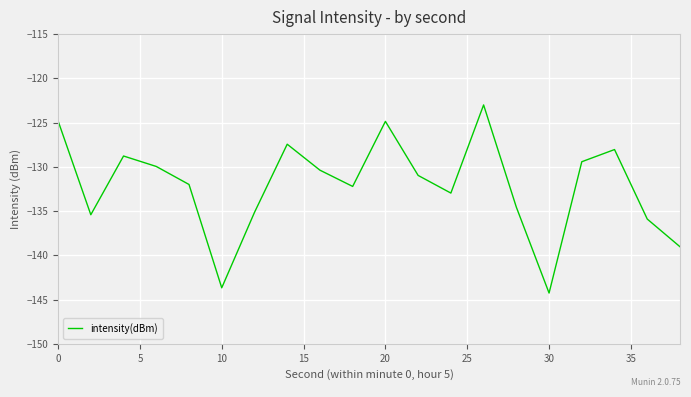

What is the maximum value shown in the chart?

-123.0